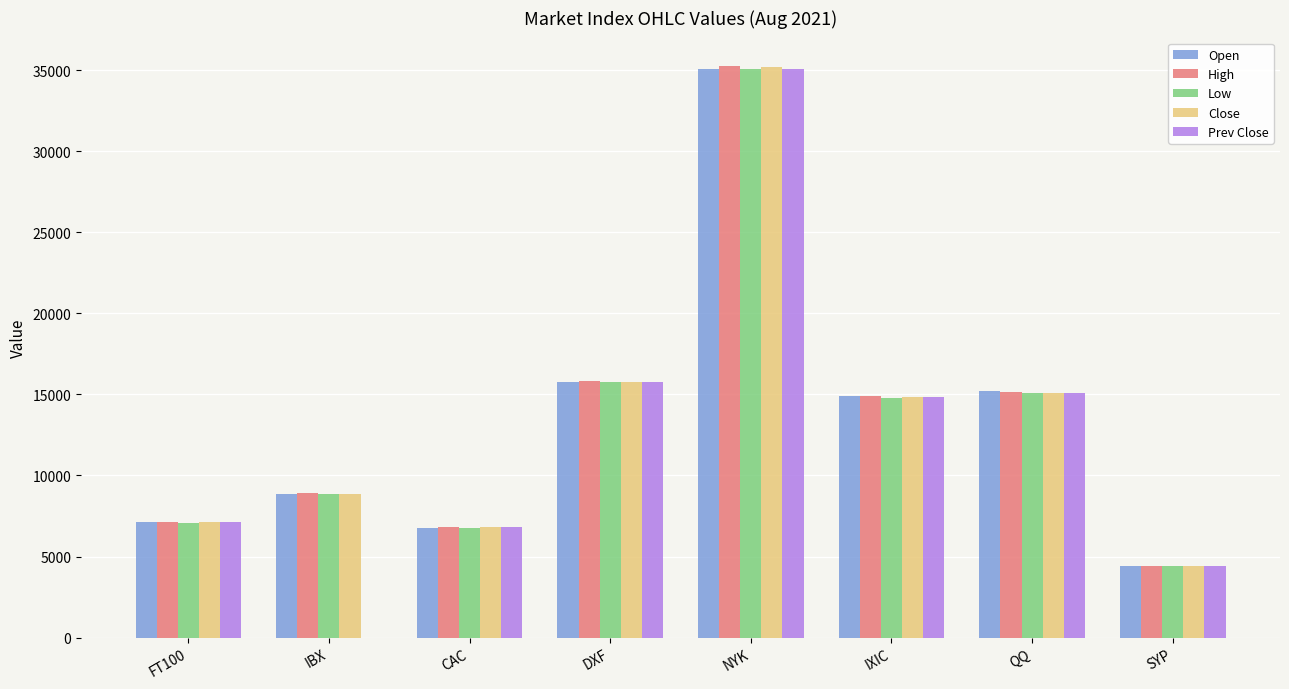

What are all the series names shown in the legend?

Open, High, Low, Close, Prev Close